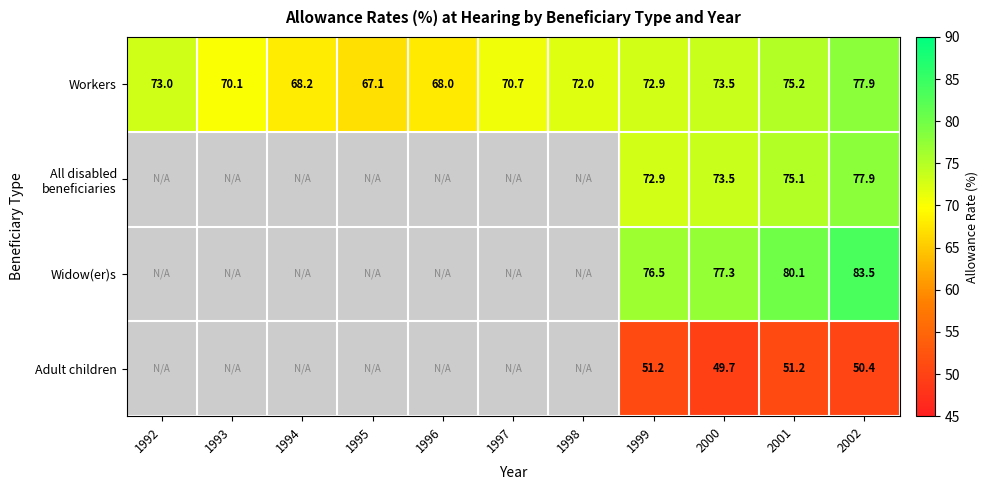

The value of Workers at 1997 is 47.0. True or false?

False